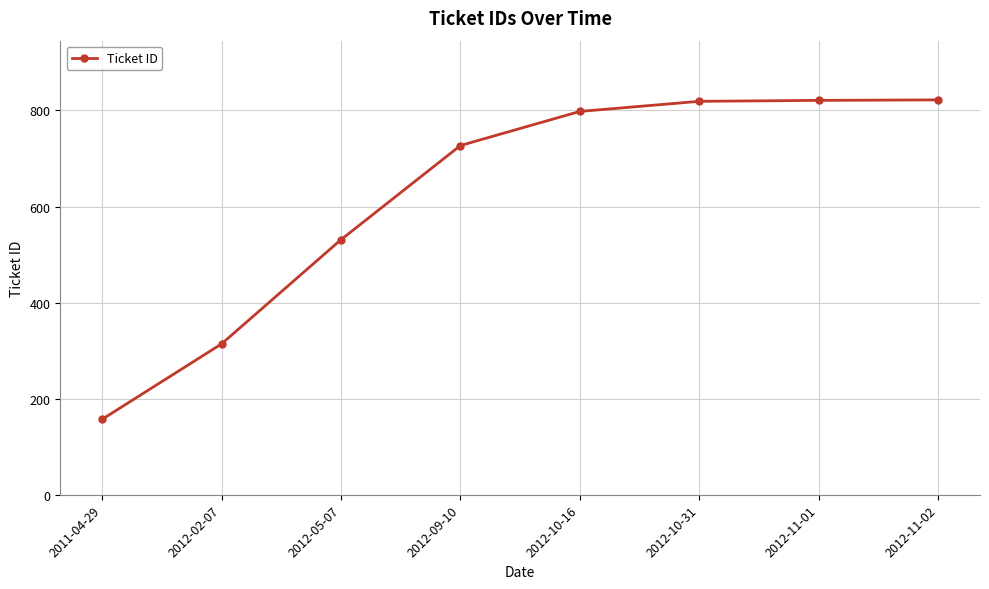

What is the approximate value at 2012-05-07, to the nearest 10?

530